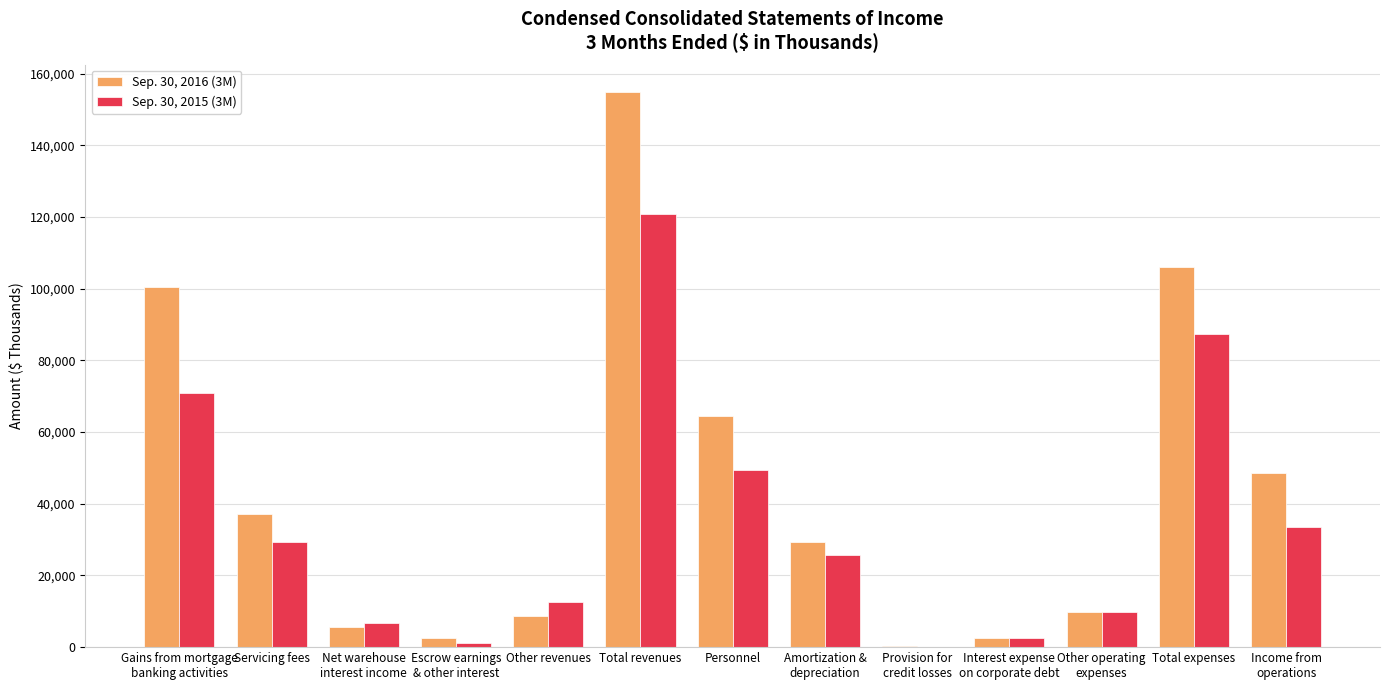

How many data points does each series have?

13